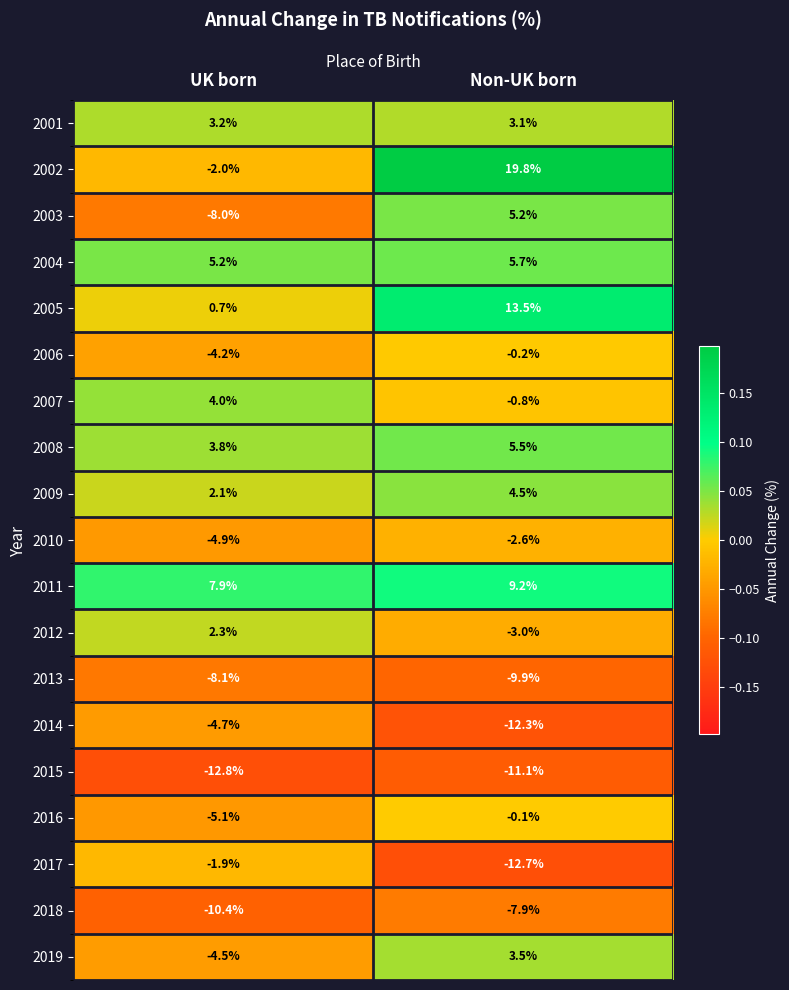

The 2011 series shows 9.2 at Non-UK born. True or false?

True